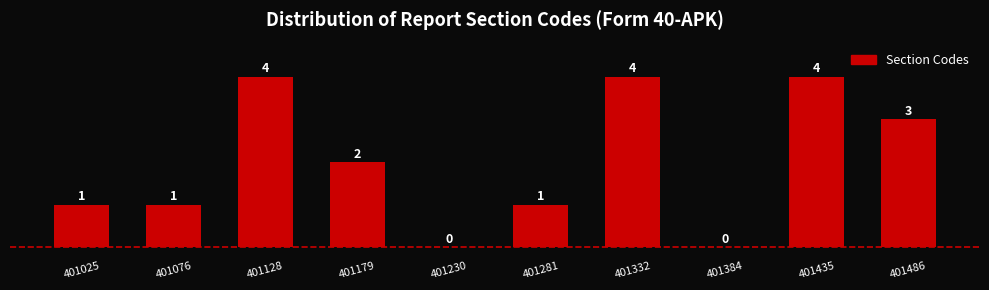

Reading left to right, list every bar in this chart as the range it spans on the x-axis followed by its height. The bar edges are not printed on the chart, so give them approximately, as read against the axis.

401000 to 401050: 1
401050 to 401100: 1
401100 to 401150: 4
401150 to 401200: 2
401200 to 401260: 0
401260 to 401310: 1
401310 to 401360: 4
401360 to 401410: 0
401410 to 401460: 4
401460 to 401510: 3